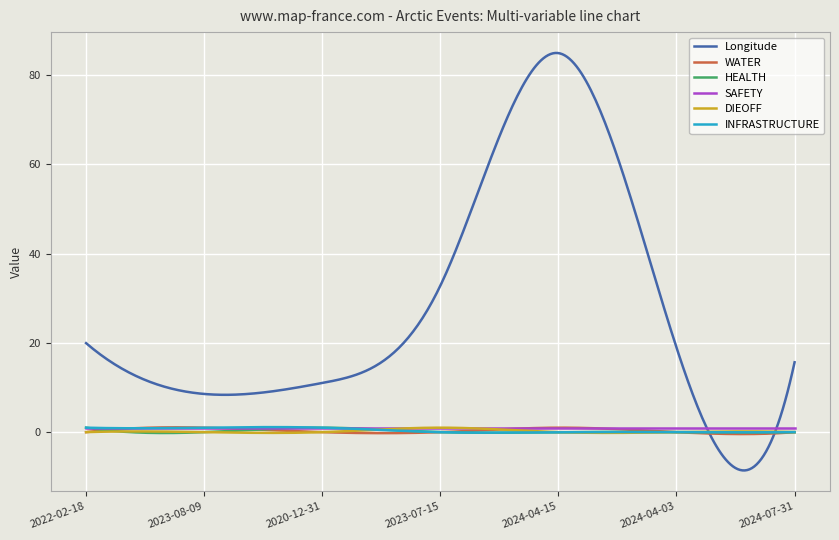

Which series has the largest total across all categories?

Longitude